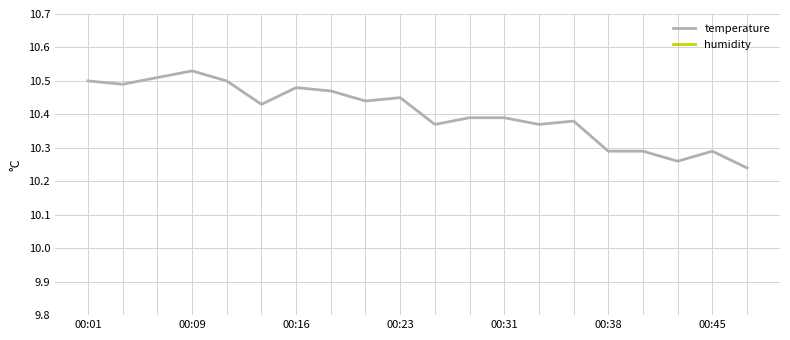

What is the difference between the highest and lowest values at 00:01?

89.5